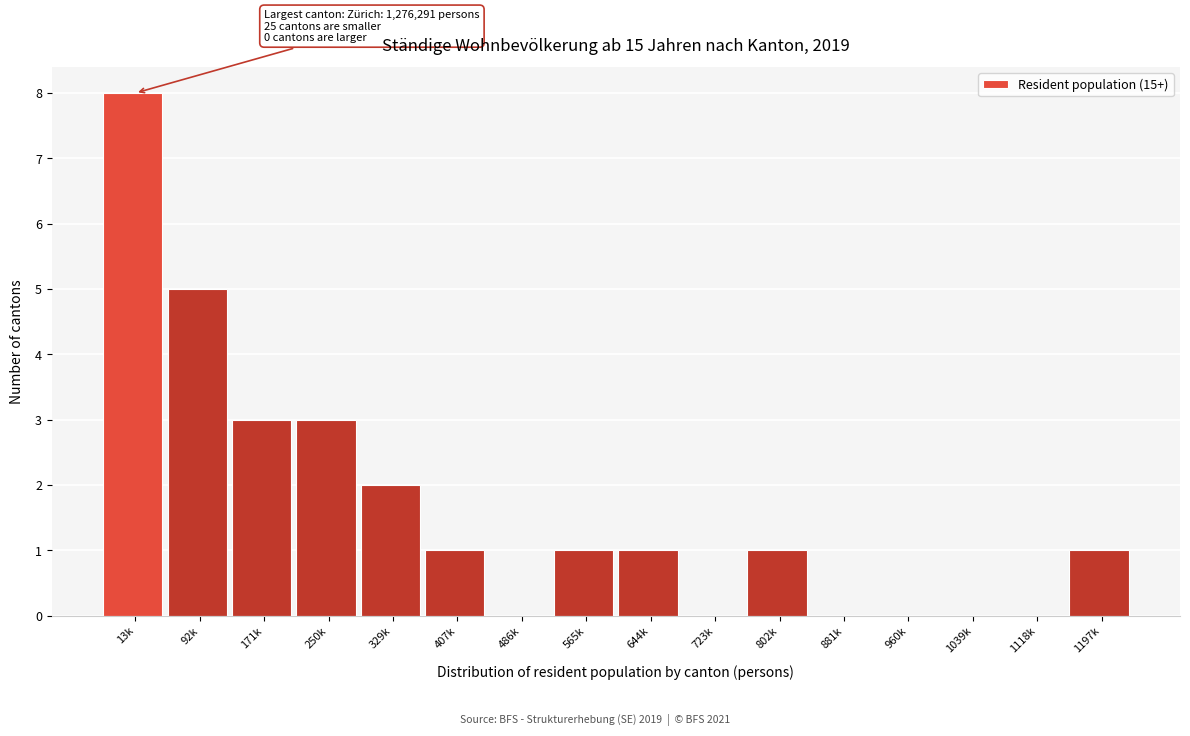

Reading right to left, list all the values displayed in this chart.

1197k=1	1118k=0	1039k=0	960k=0	881k=0	802k=1	723k=0	644k=1	565k=1	486k=0	407k=1	329k=2	250k=3	171k=3	92k=5	13k=8